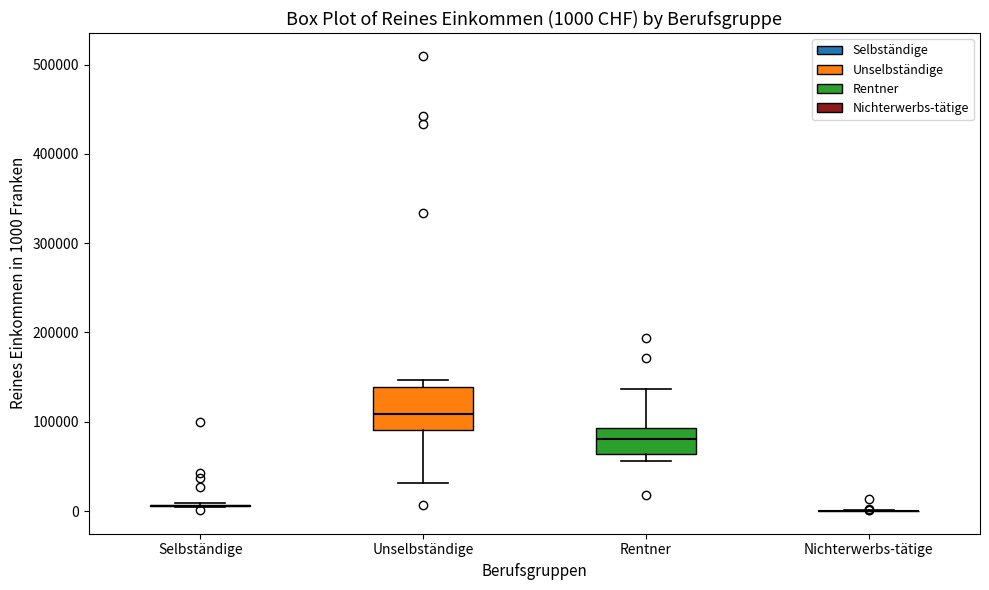

Comparing the boxes themselves (not the whiskers), which one is the tallest?

Unselbständige